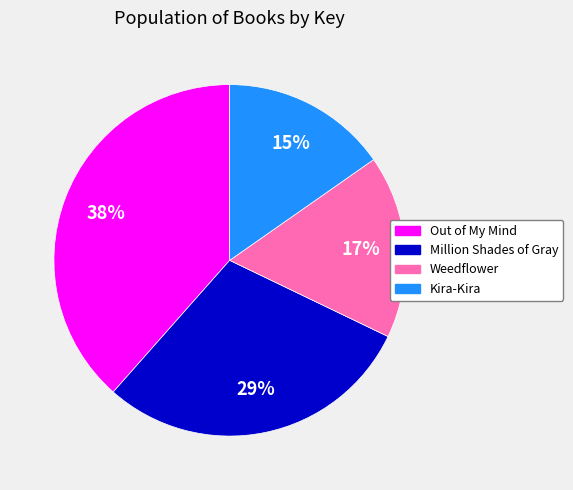

To the nearest percent, what is the difference between the largest and smallest slice percentages?

23%